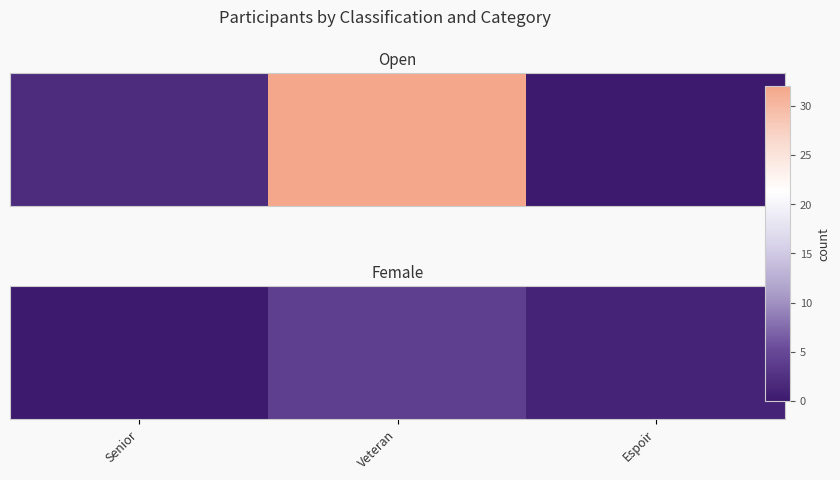

Rank the categories by value from highest to lowest.

Veteran, Espoir, Senior